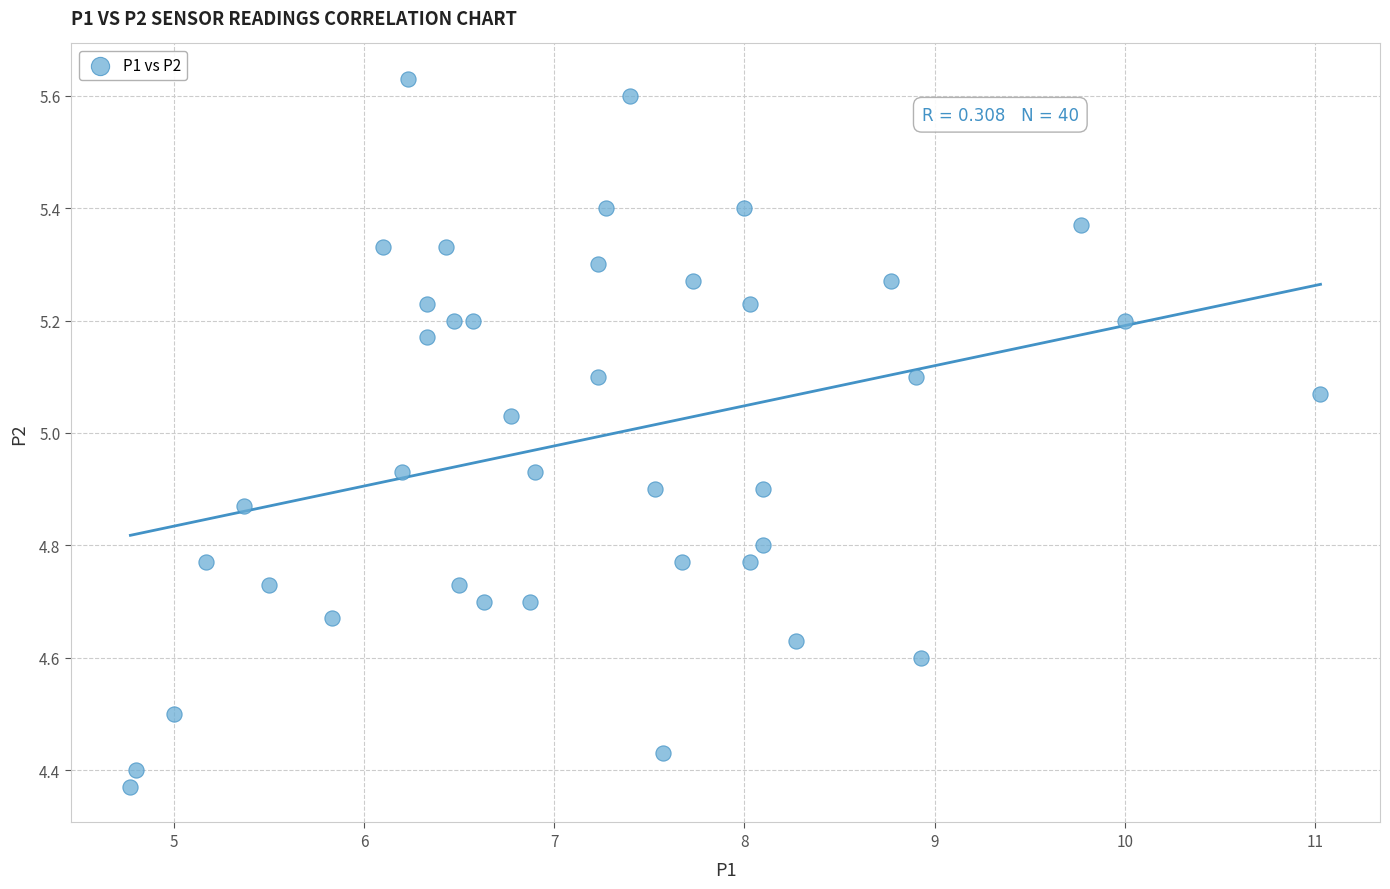

What is the range of X values (max minus min)?

6.3